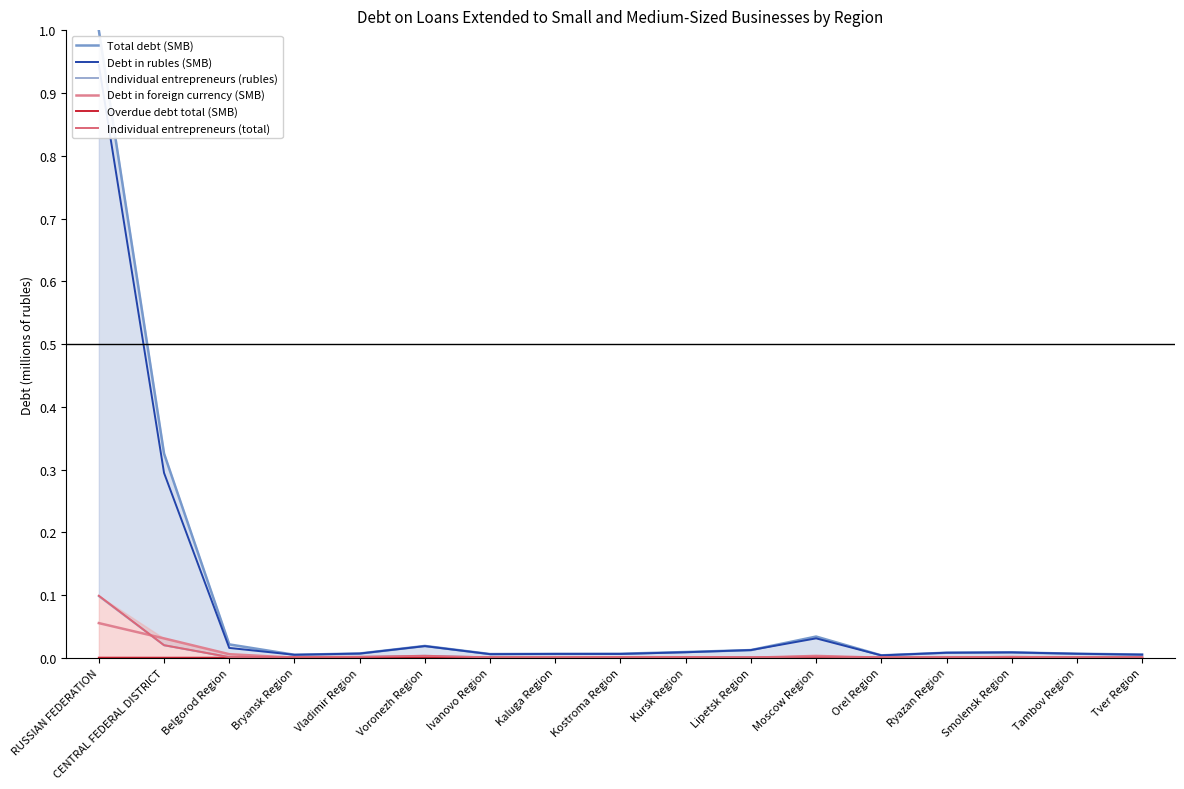

What is the maximum value for Total debt (SMB)?

1.0